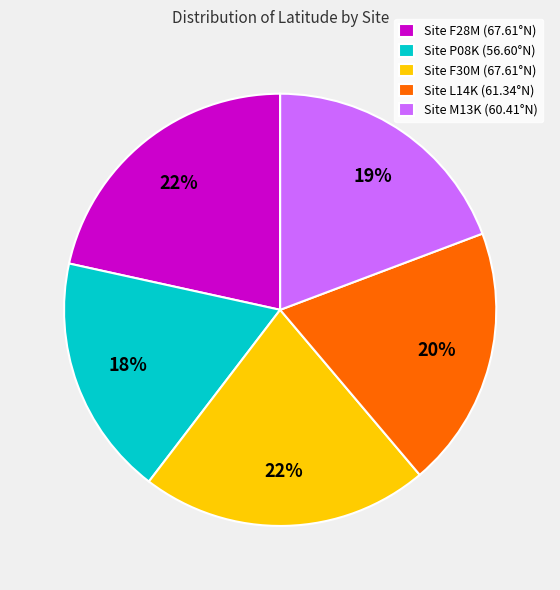

Approximately how many times larger is the value at Site F30M (67.61°N) compared to Site F28M (67.61°N)?

1.0